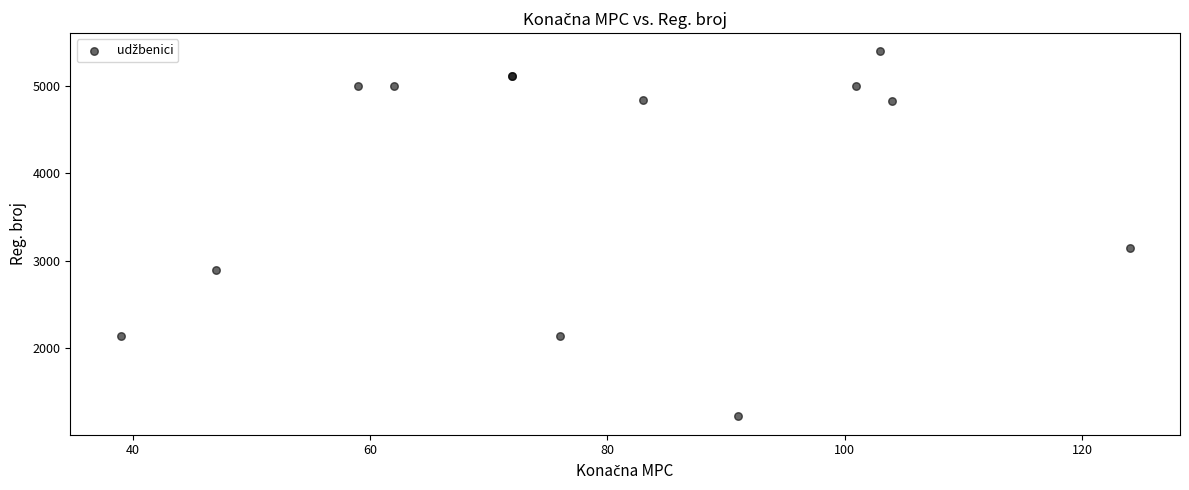

What Y value in the scatter plot is closest to 3306?

3146